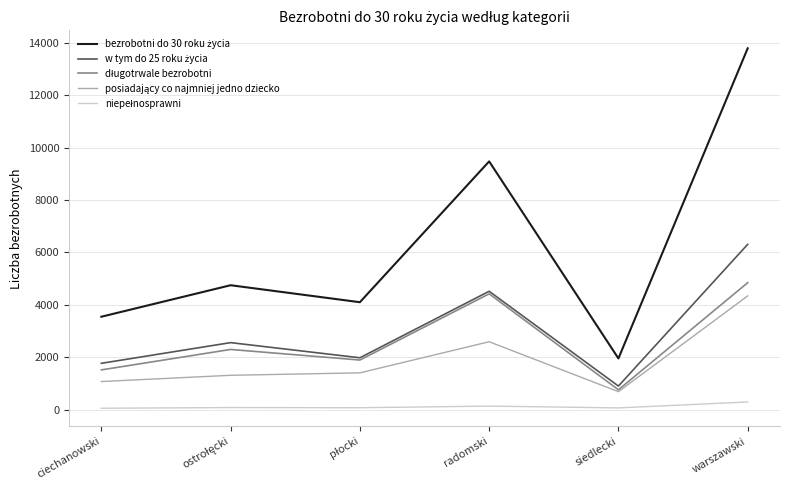

Does the chart display data point markers on the line(s)?

No